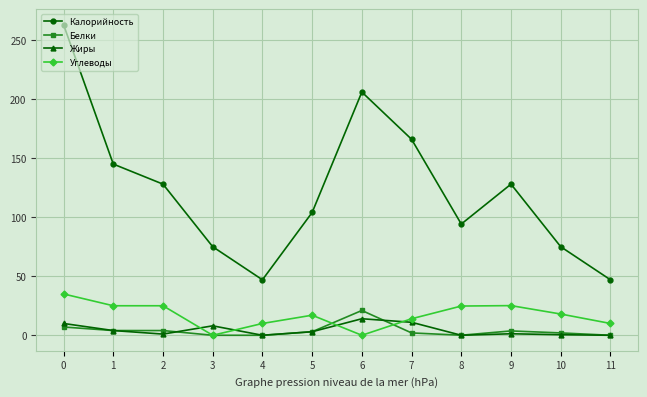

The Калорийность series shows 130.3 at 0. True or false?

False